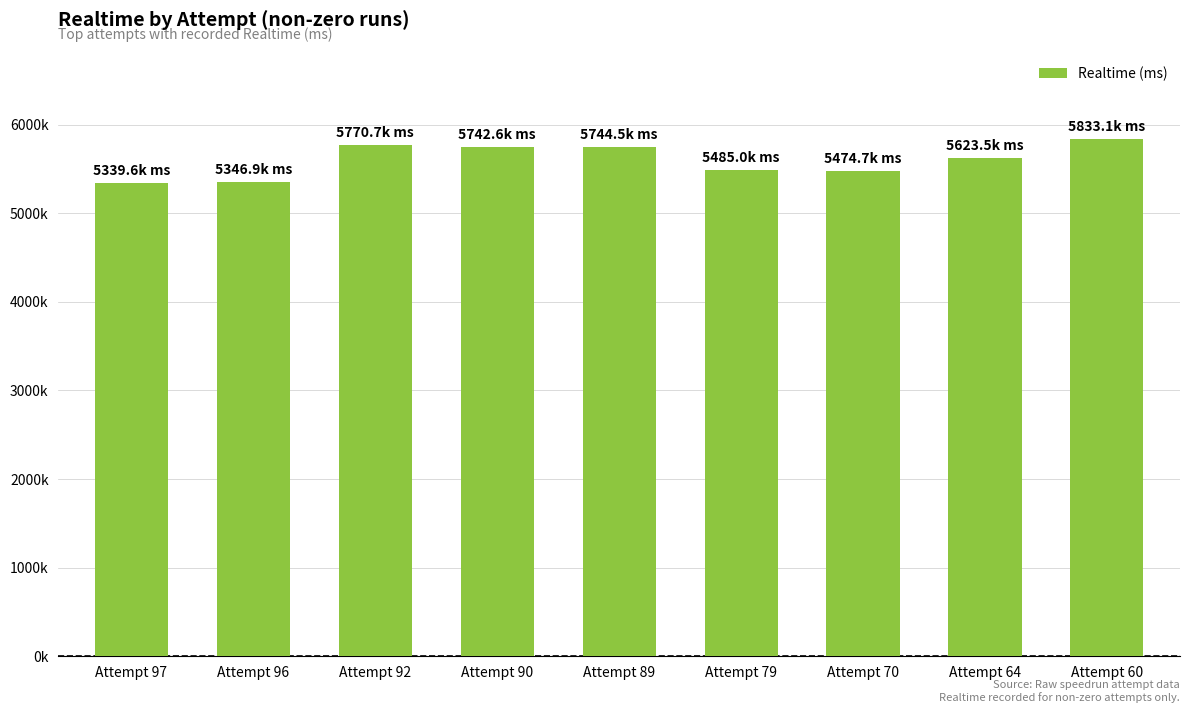

List the labels in order of value, largest first.

Attempt 60, Attempt 92, Attempt 89, Attempt 90, Attempt 64, Attempt 79, Attempt 70, Attempt 96, Attempt 97